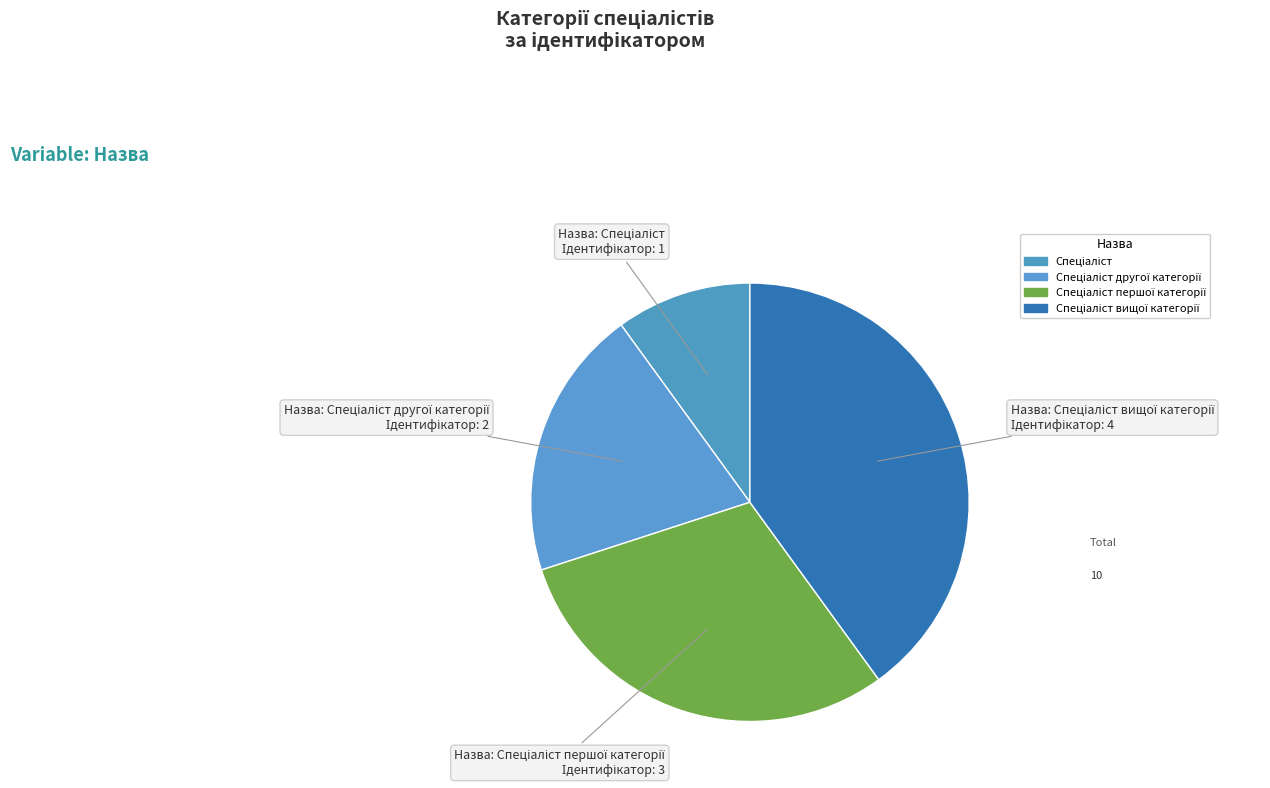

Count the number of slices in the pie.

4